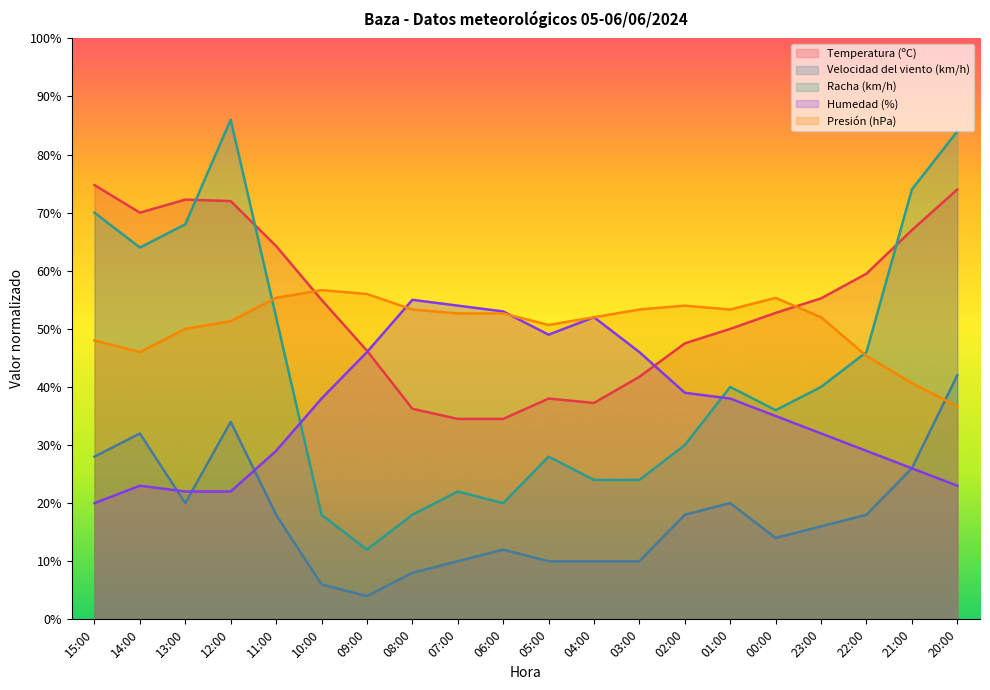

In Humedad (%), how many points are lower than both neighbors (excluding endpoints)?

1